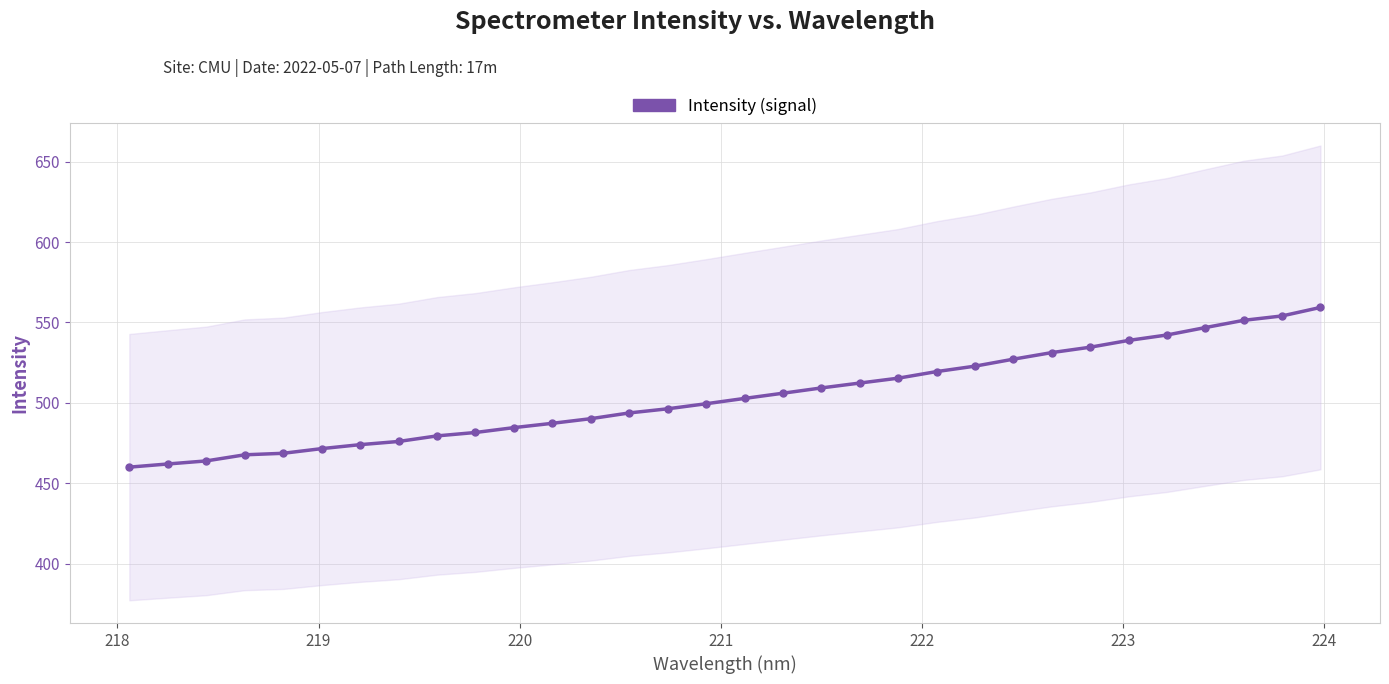

How many data points does each series have?

32